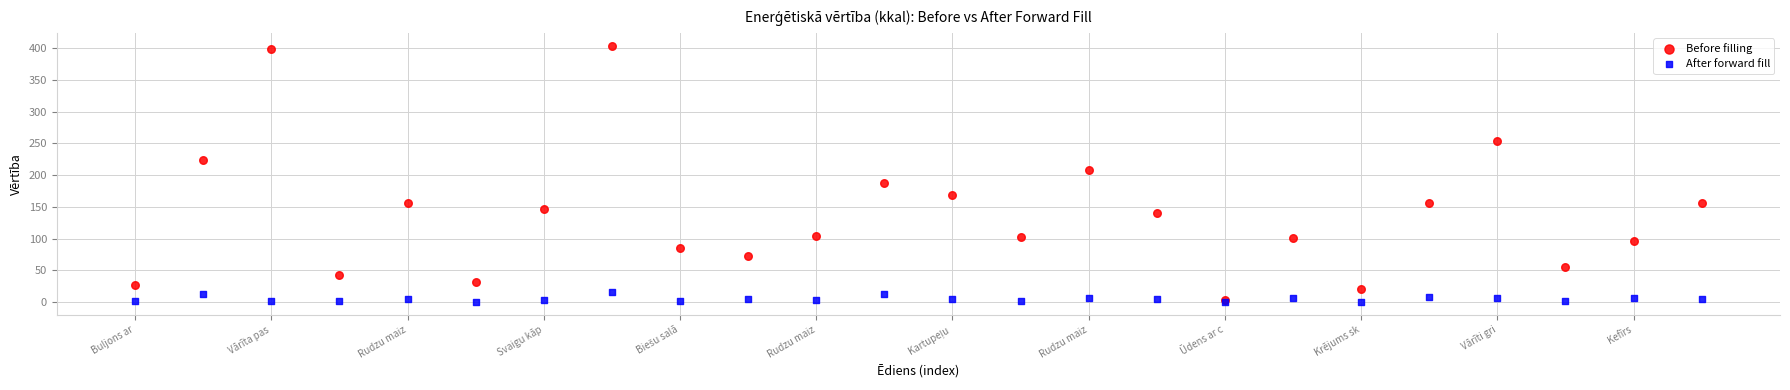

Across all series, what Y value is closest to 201?

207.2